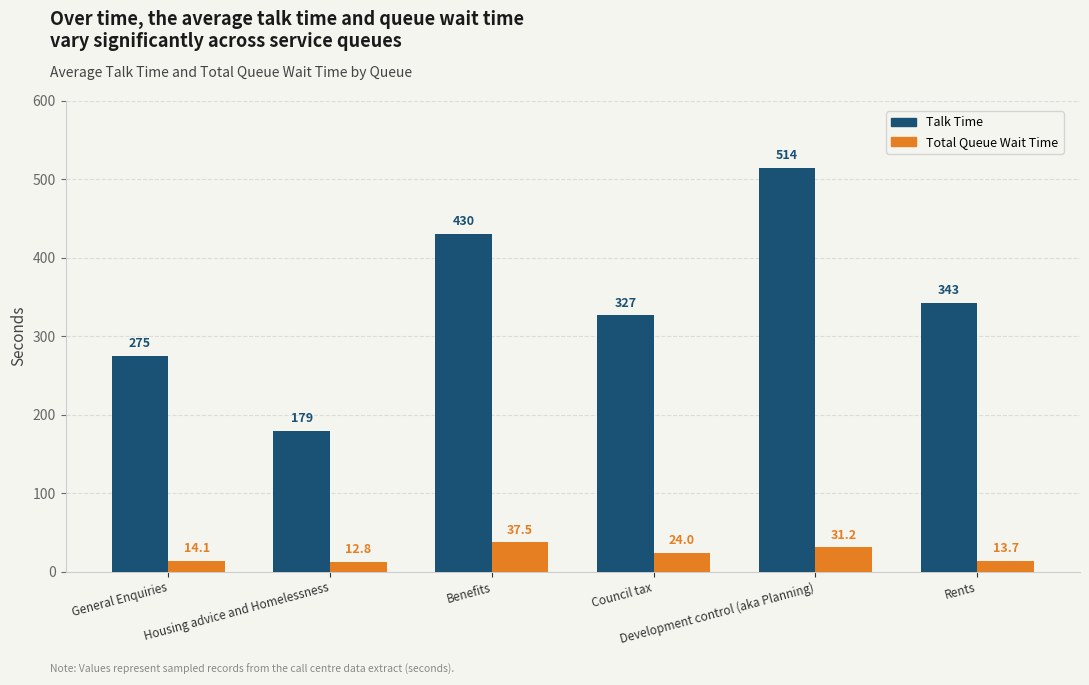

True or false: Talk Time has a value of 179.4 at Housing advice and Homelessness.

True